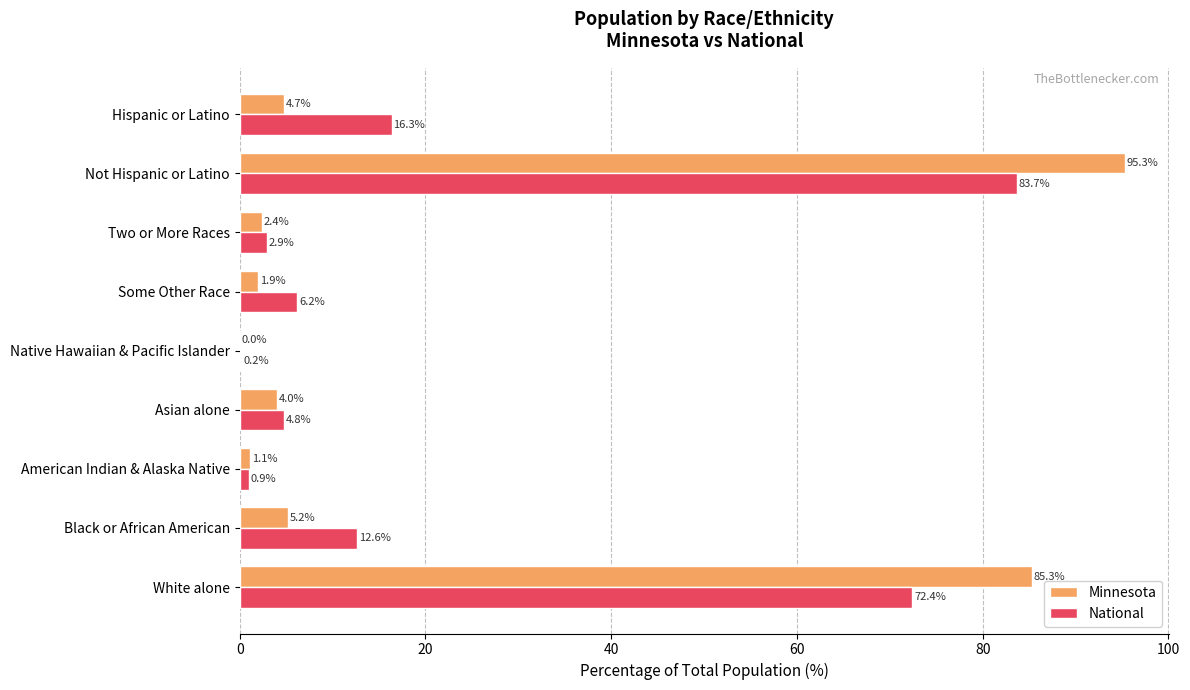

Which series changed the most between Not Hispanic or Latino and Hispanic or Latino?

Minnesota